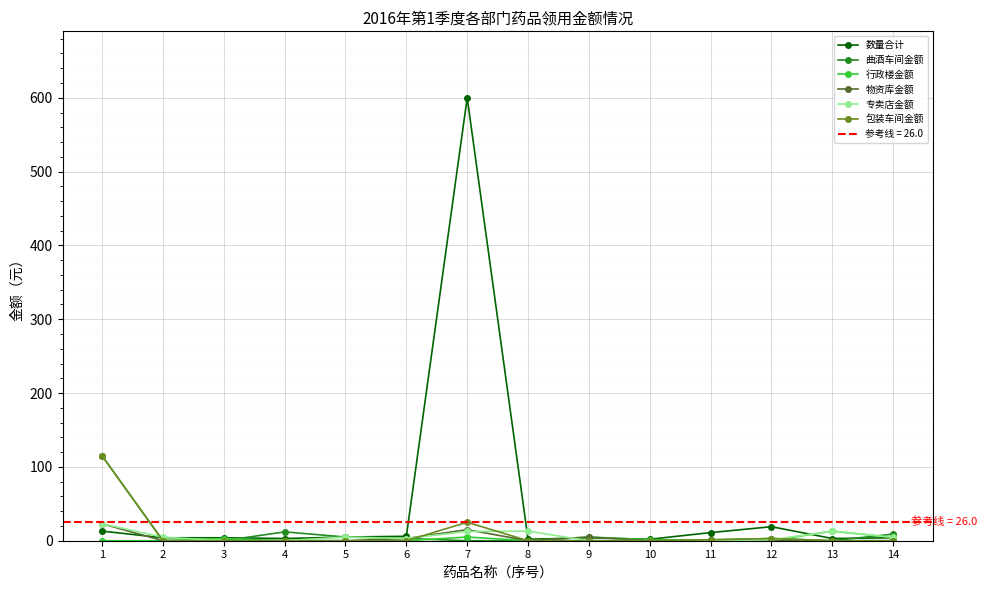

True or false: 包装车间金额 has a value of 25.0 at 7.

True